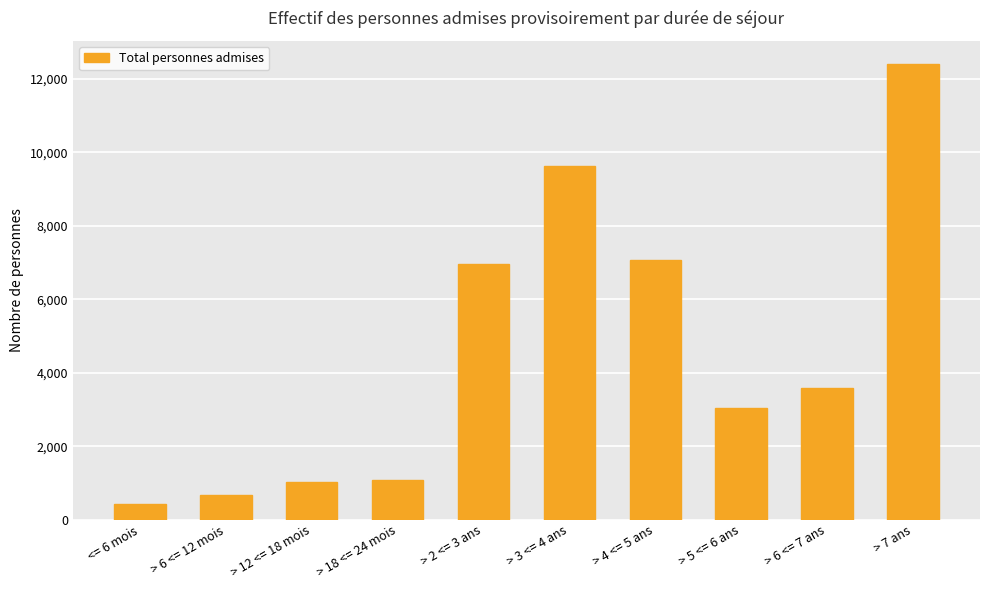

Reading right to left, transcribe all the data shown in this chart.

12417	3596	3030	7061	9633	6966	1088	1022	671	416